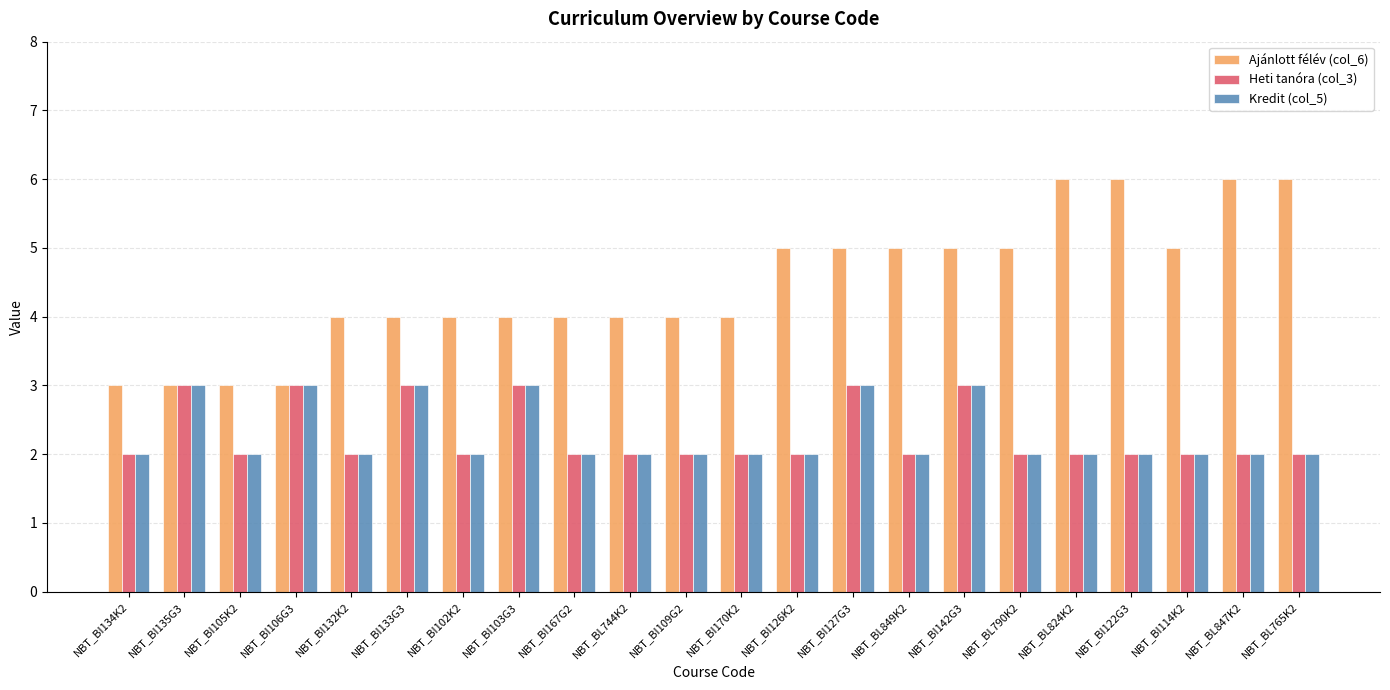

Are the bars horizontal?

No